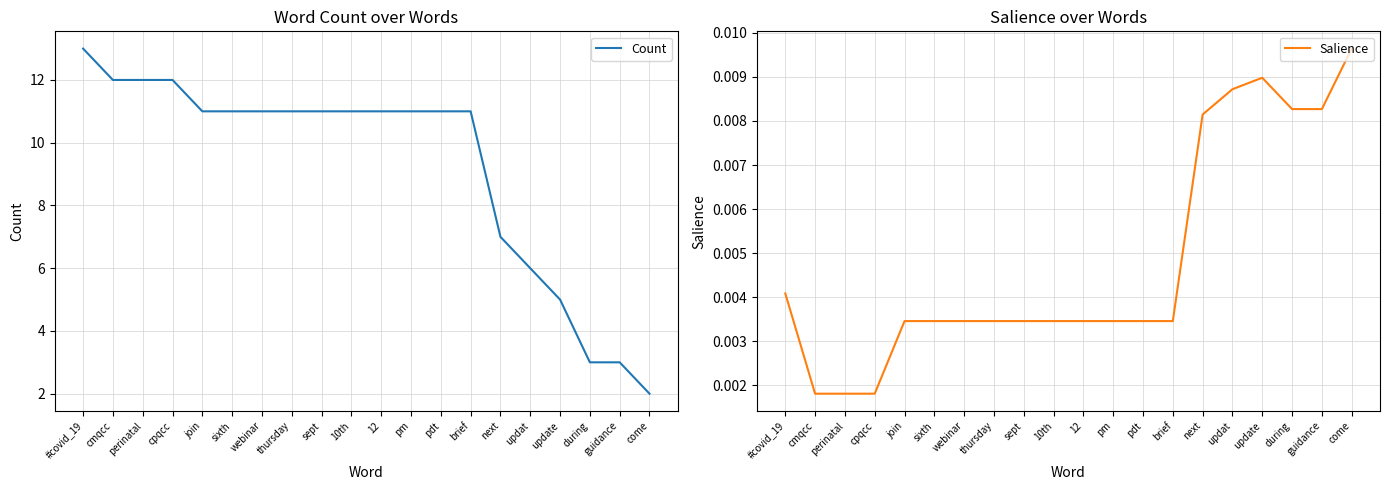

At perinatal, list the series in order from largest to smallest.

Count, Salience